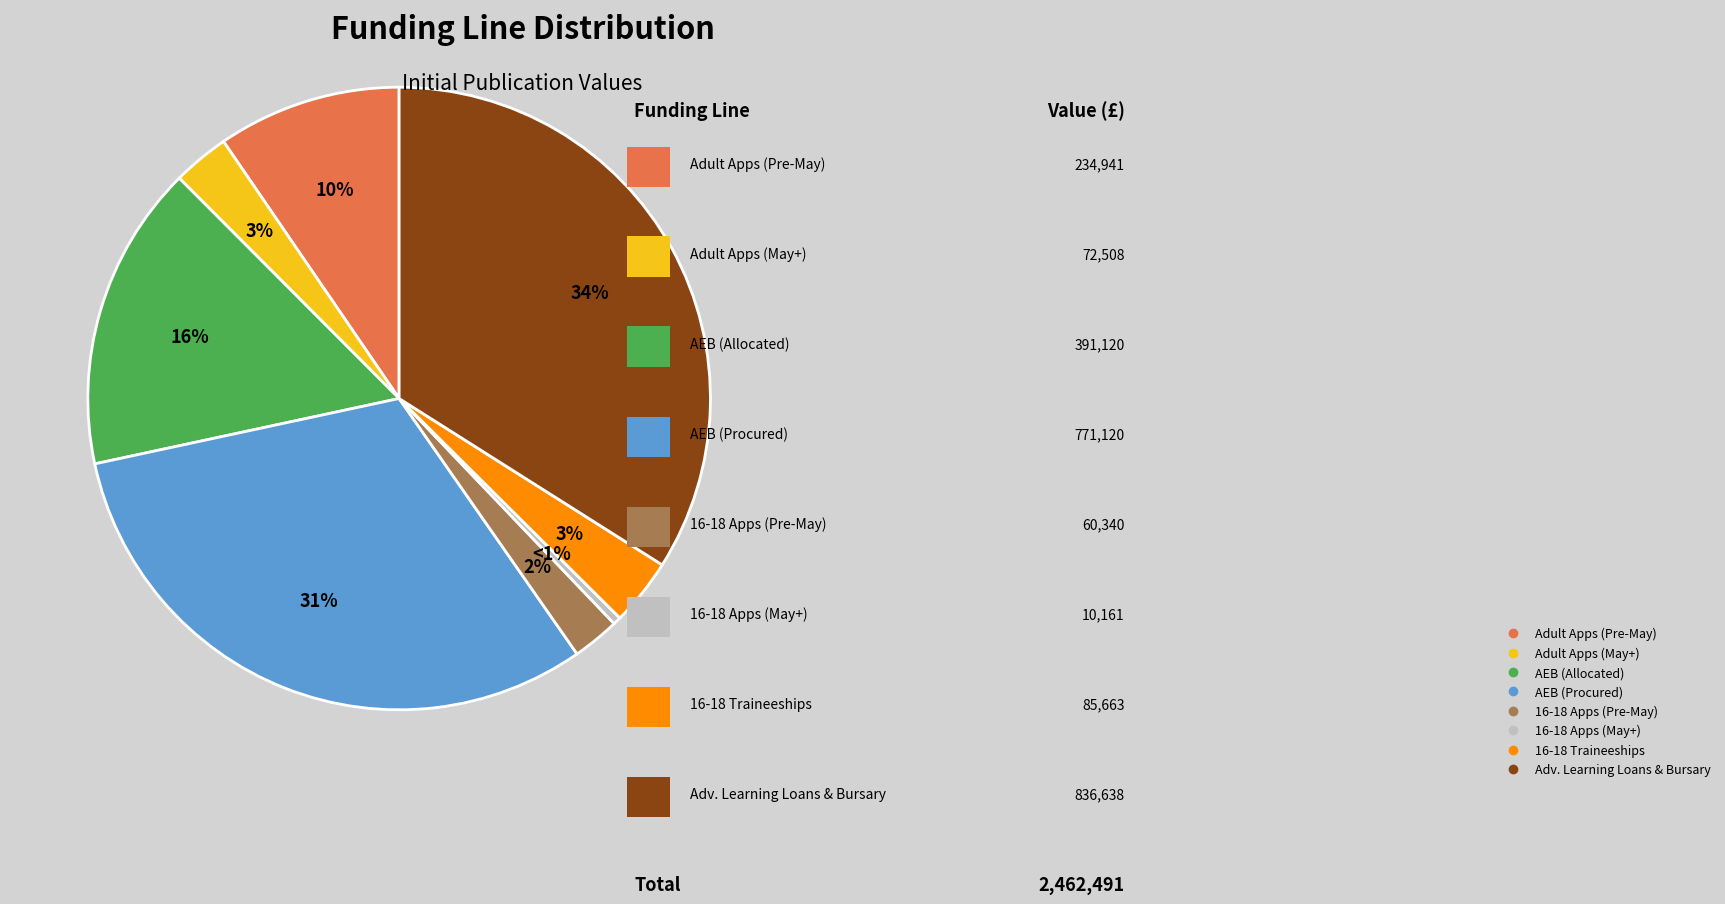

To the nearest percent, what is the average slice percentage?

12%